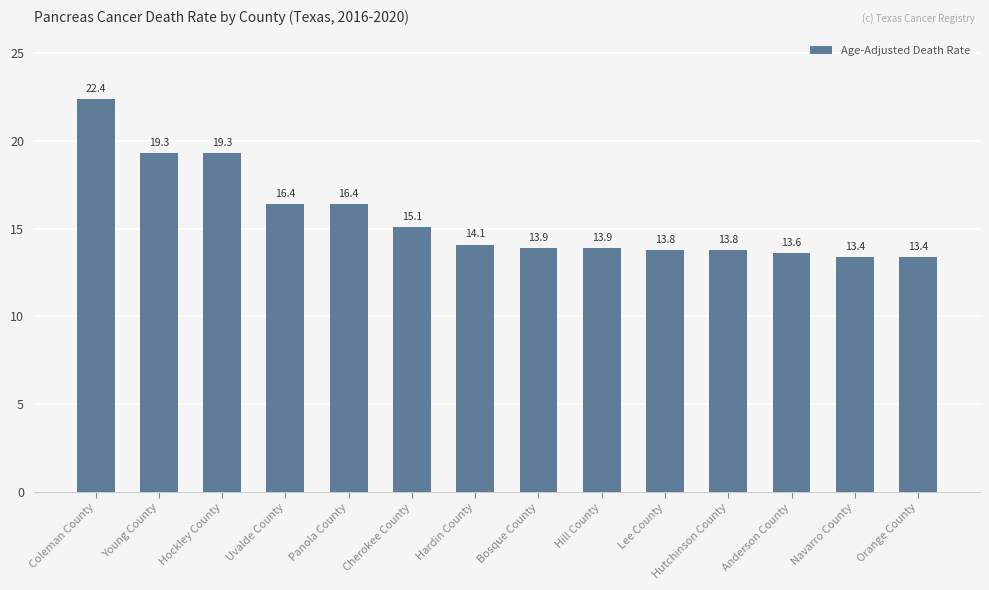

What is the maximum value shown in the chart?

22.4